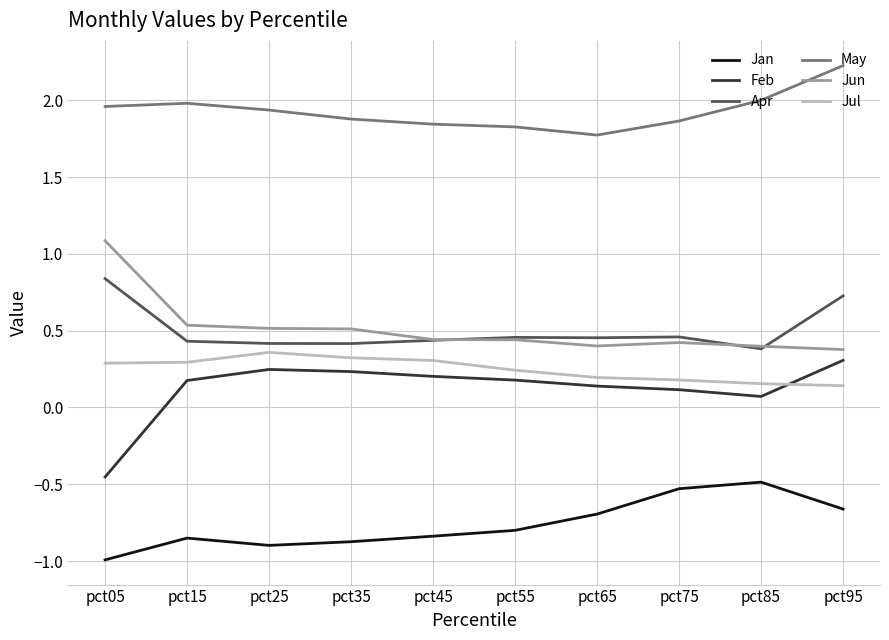

Rank the series at pct05 from highest to lowest value.

May, Jun, Apr, Jul, Feb, Jan